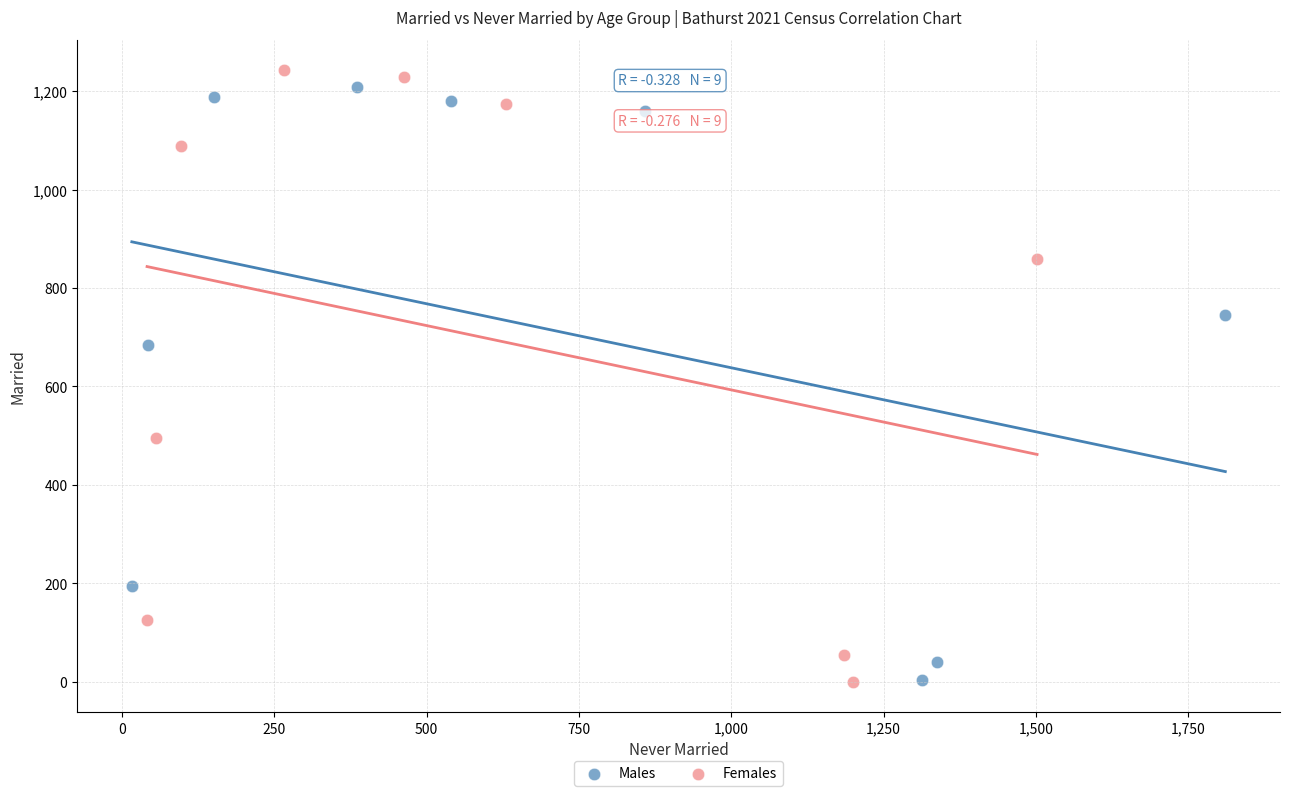

Which series has the widest spread of Y values?

Females